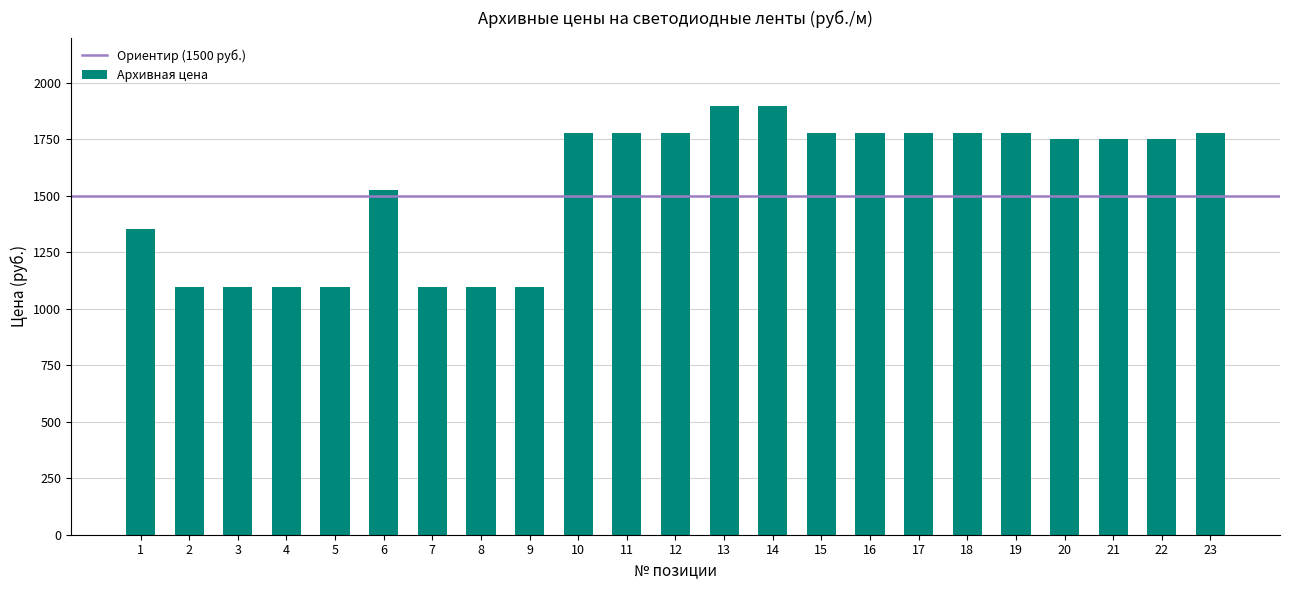

At which label does the data first exceed 1753?

10